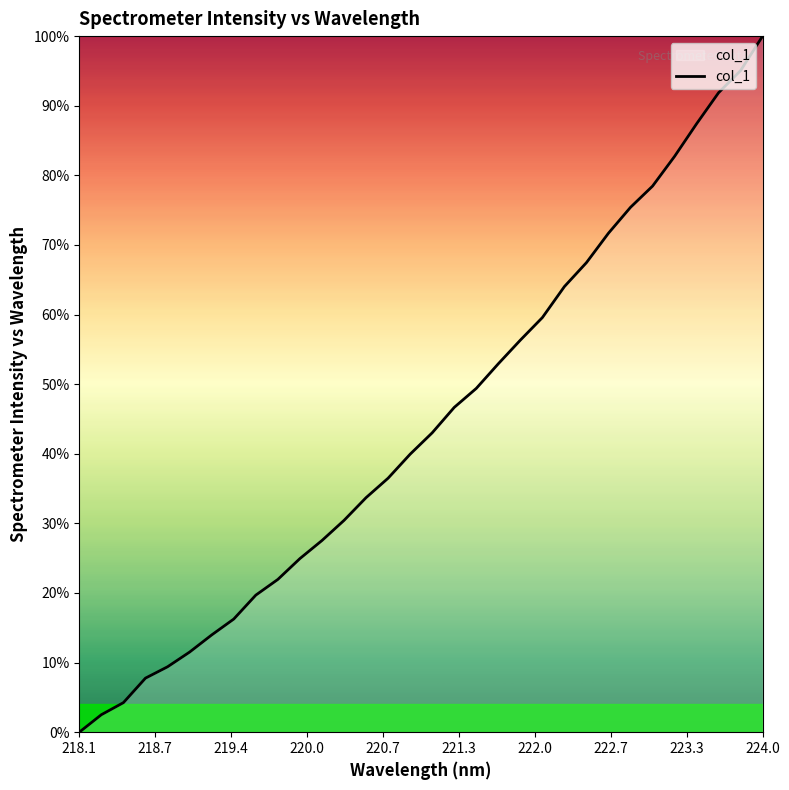

What is the difference between the maximum and minimum values?

100.0